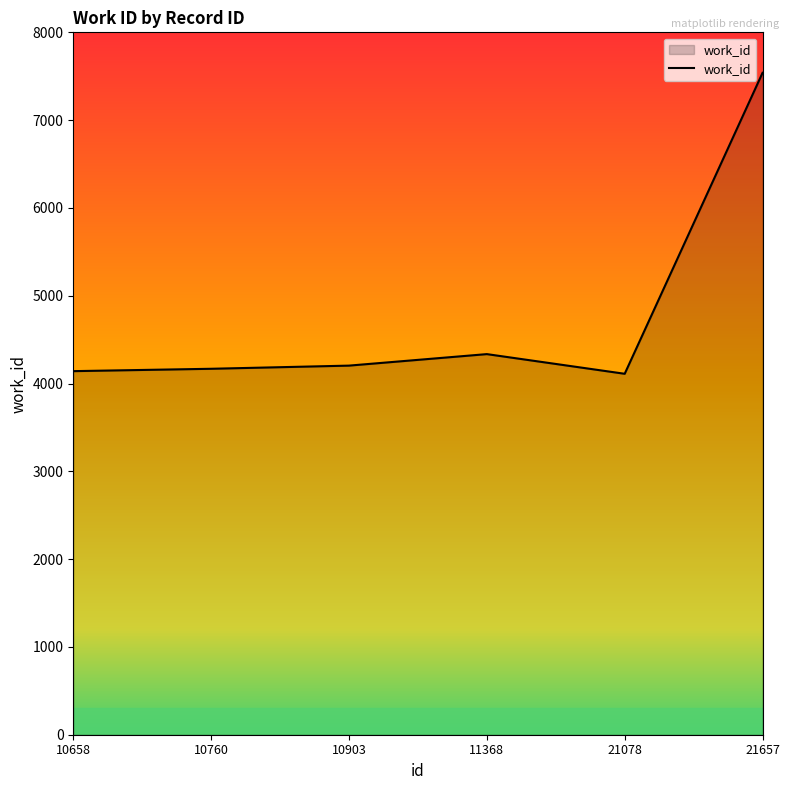

Which has a higher value, 21657 or 10760?

21657